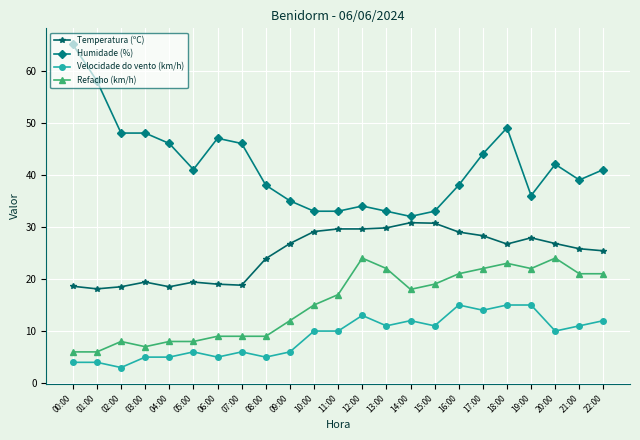

What is the average value of the Velocidade do vento (km/h) series?

9.0